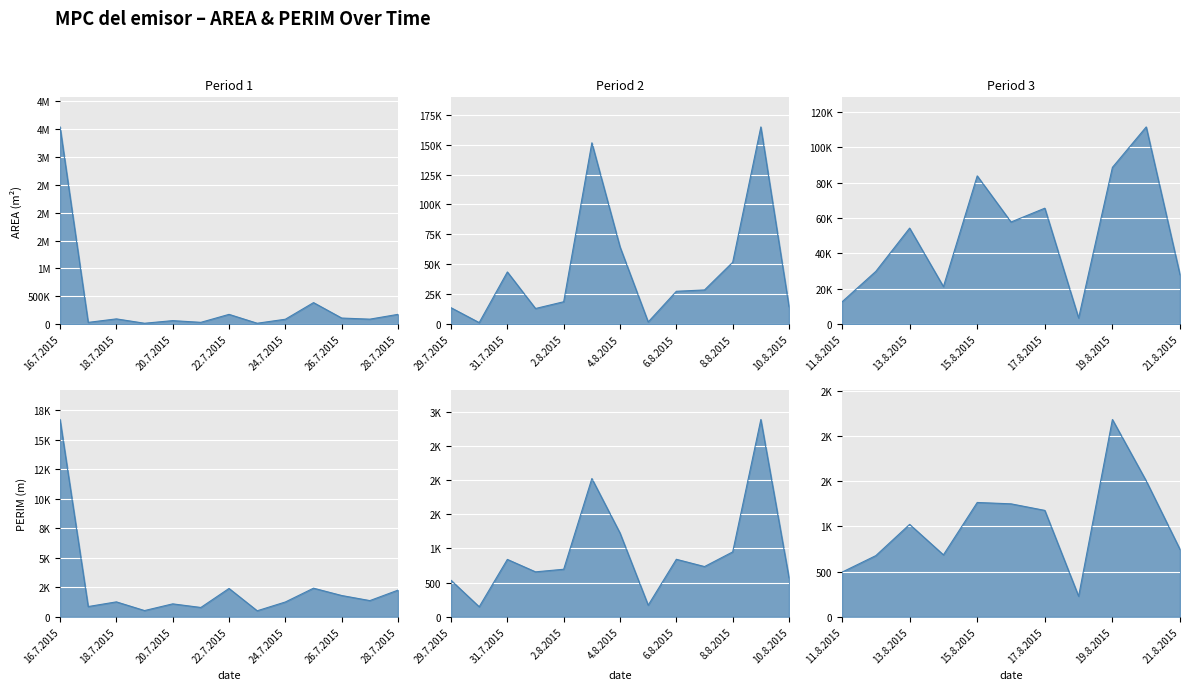

What position from the left is 16.8.2015?

32